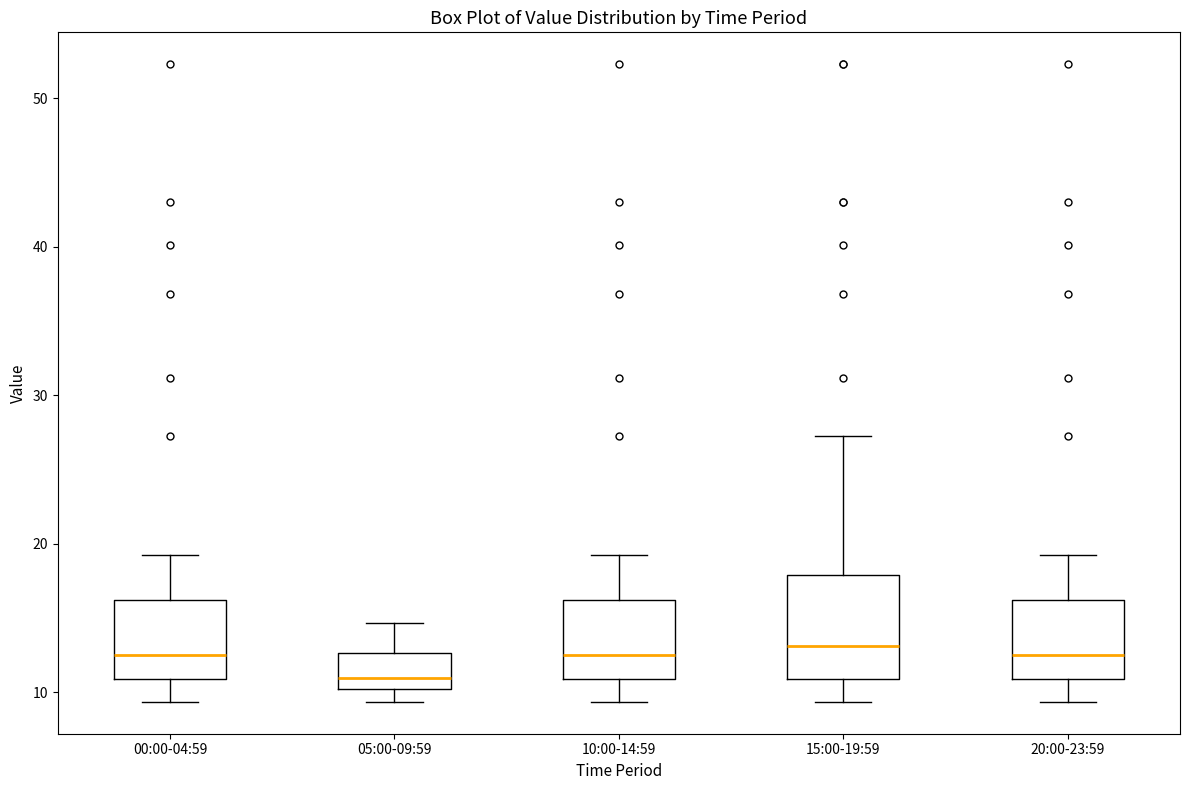

Where does the lower whisker of the box for 20:00-23:59 end on the y-axis? The values are not printed on the chart, so give them approximately, as read against the axis.

9